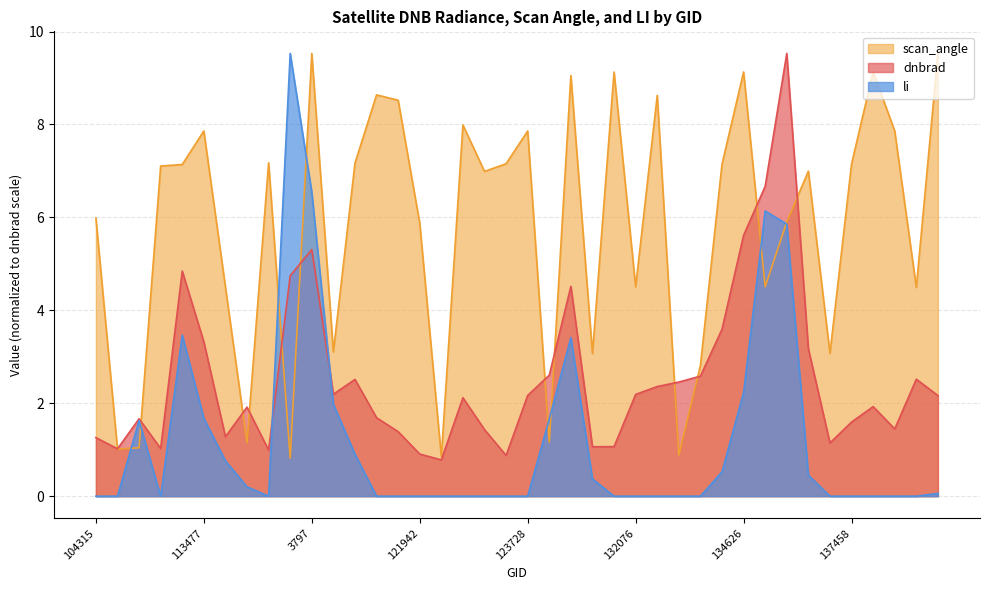

True or false: li has a value of 0.0 at 123366.

False